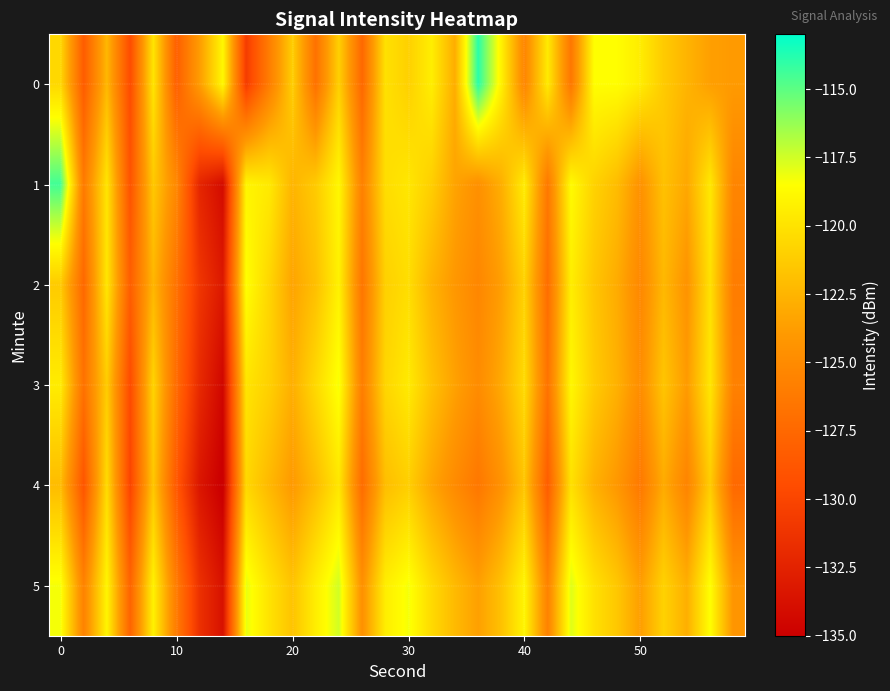

How many distinct data groups are displayed?

6